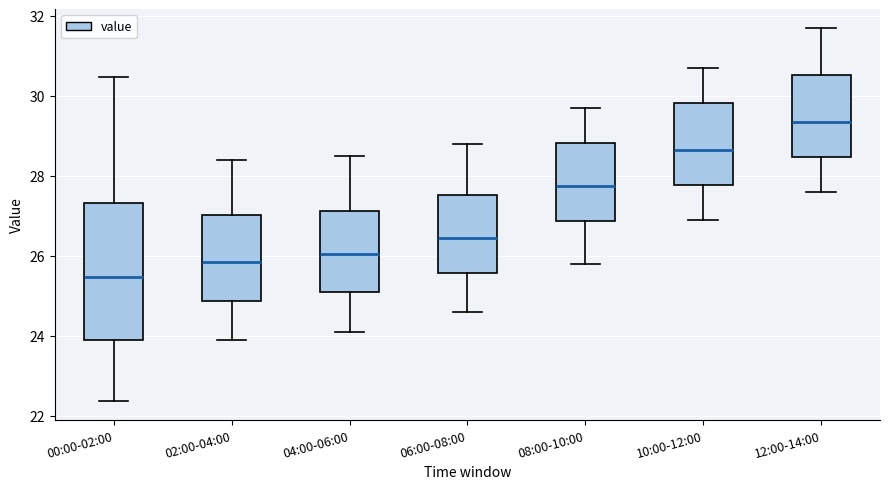

Which box has the highest median line?

12:00-14:00